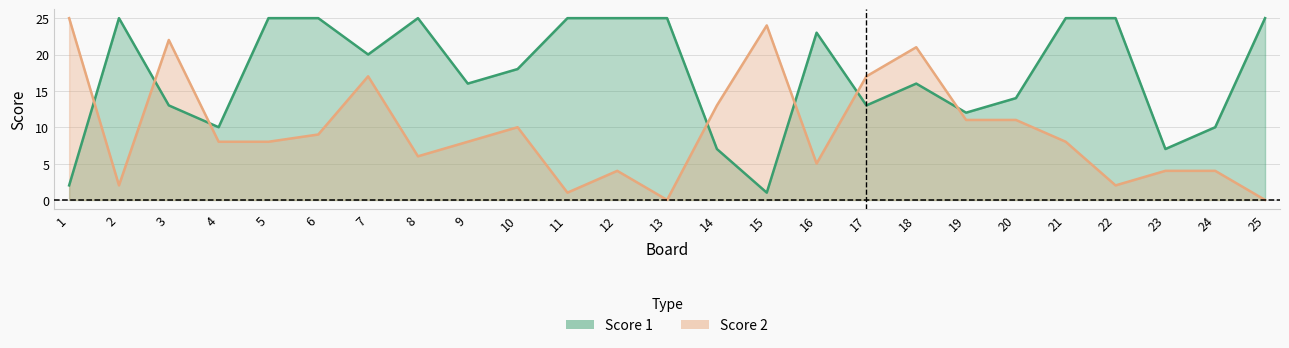

Where does the Score 1 series first go above 18?

2